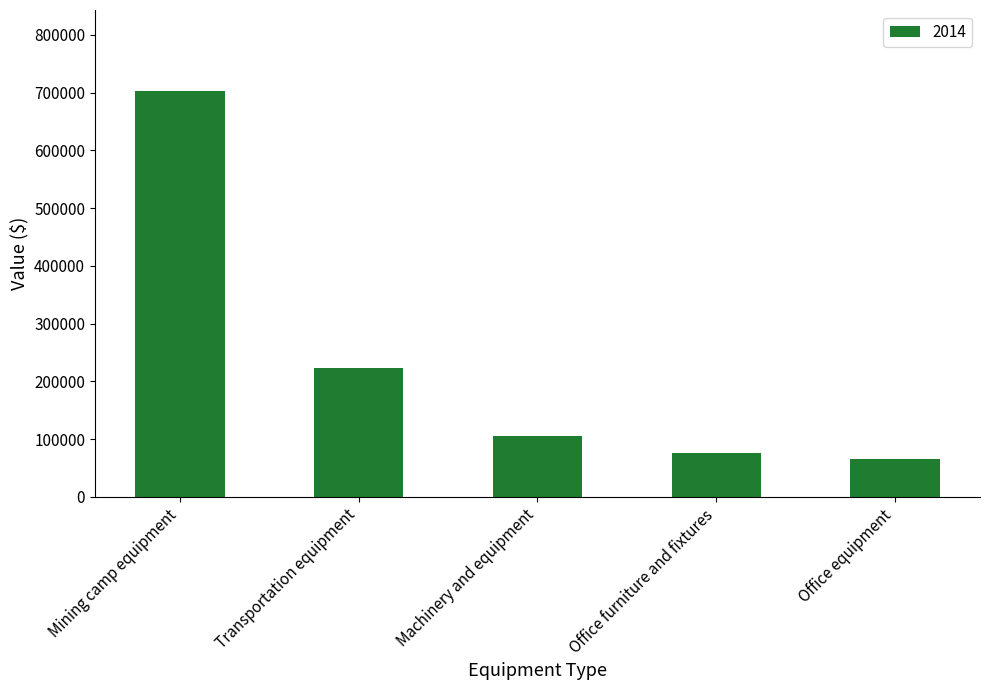

What is the greatest value displayed?

702543